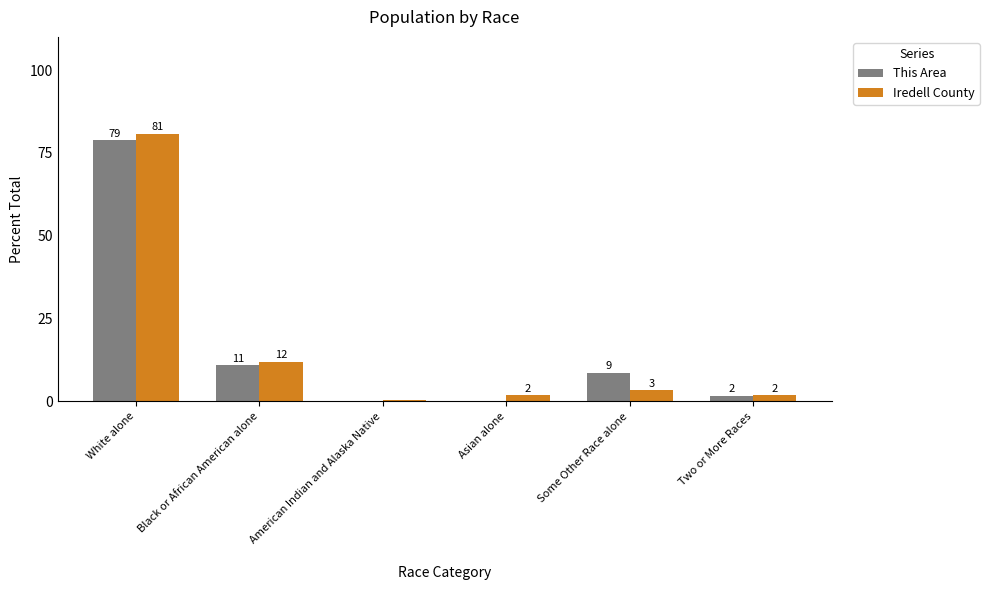

What is the sum of all This Area values?

100.0